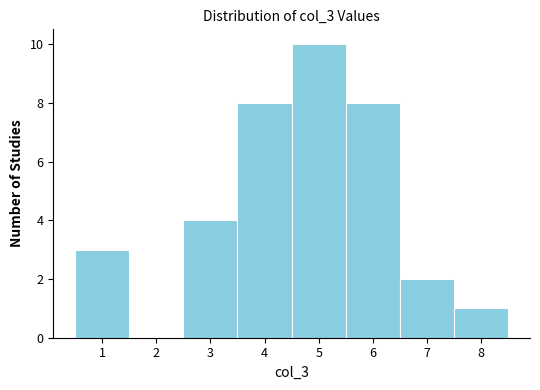

Which range on the x-axis has the tallest bar?

4.5 to 5.5